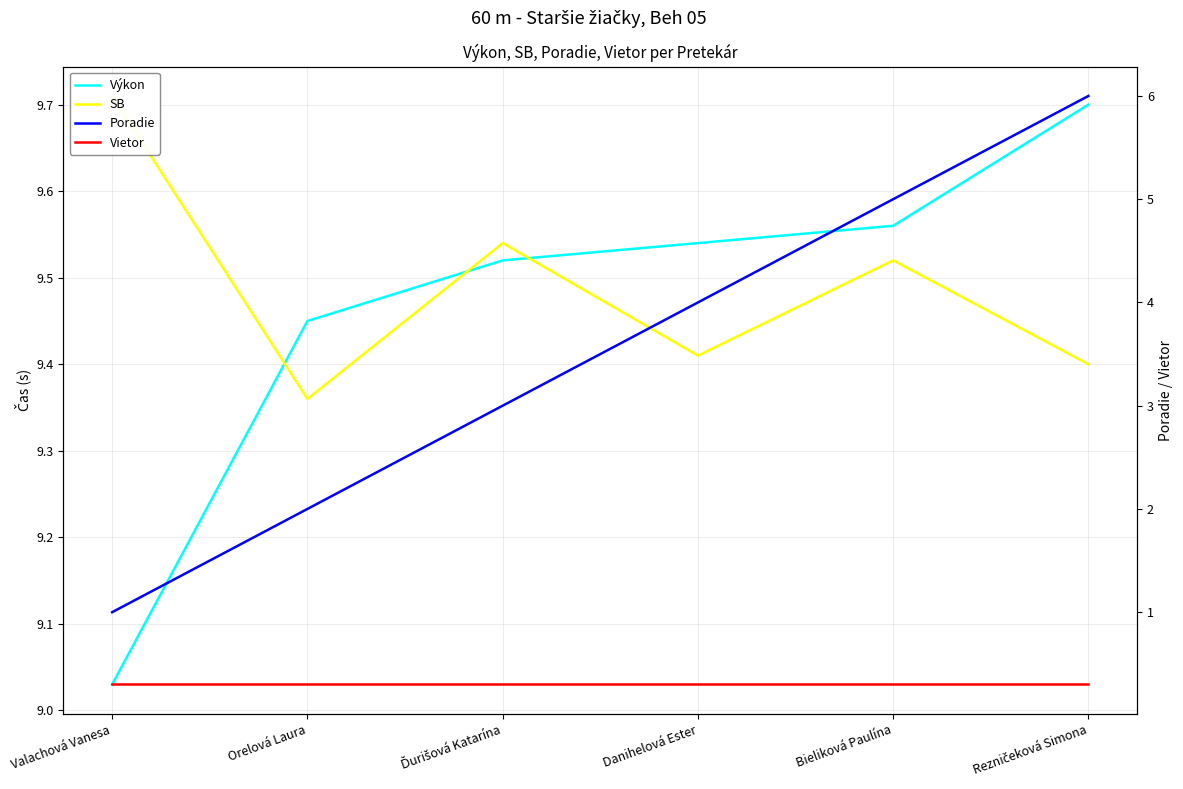

True or false: Výkon and Vietor cross at least once.

False